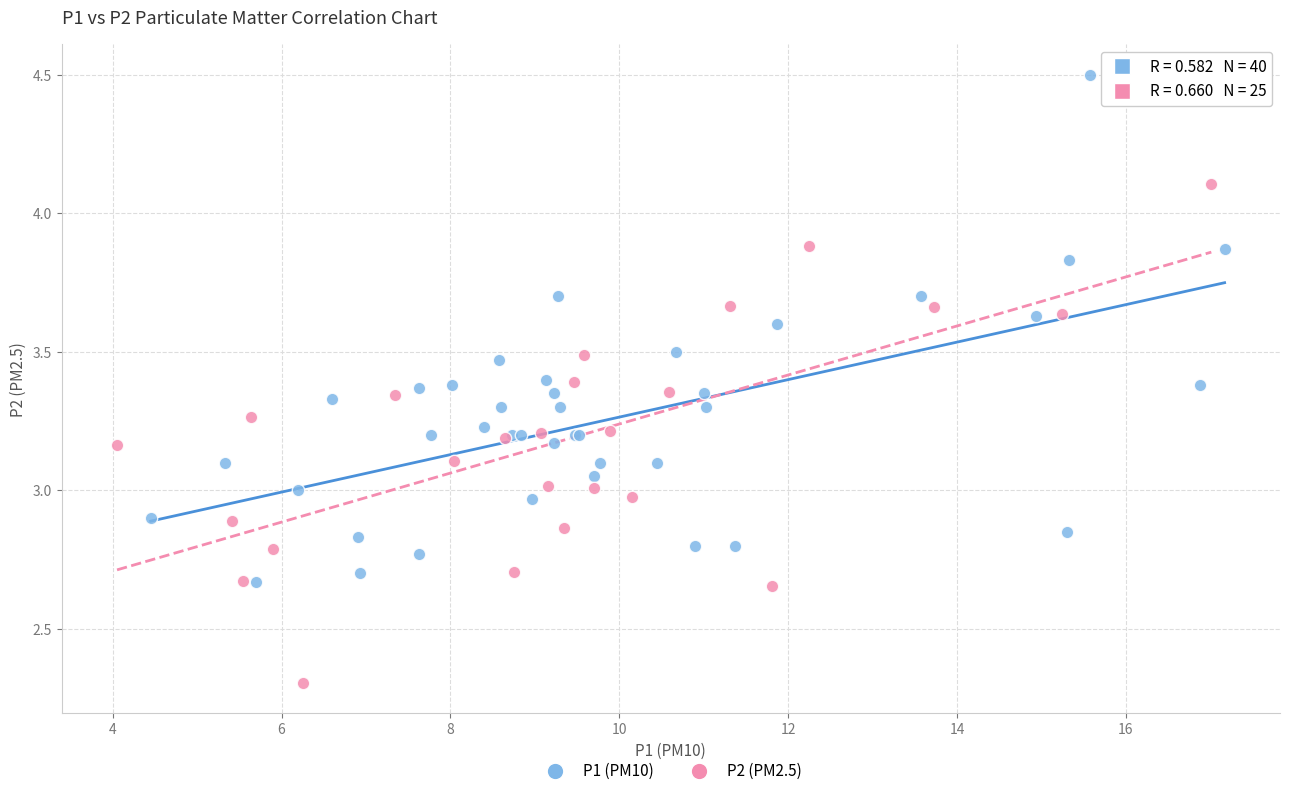

Which series contains the lowest Y value?

P2 (PM2.5)